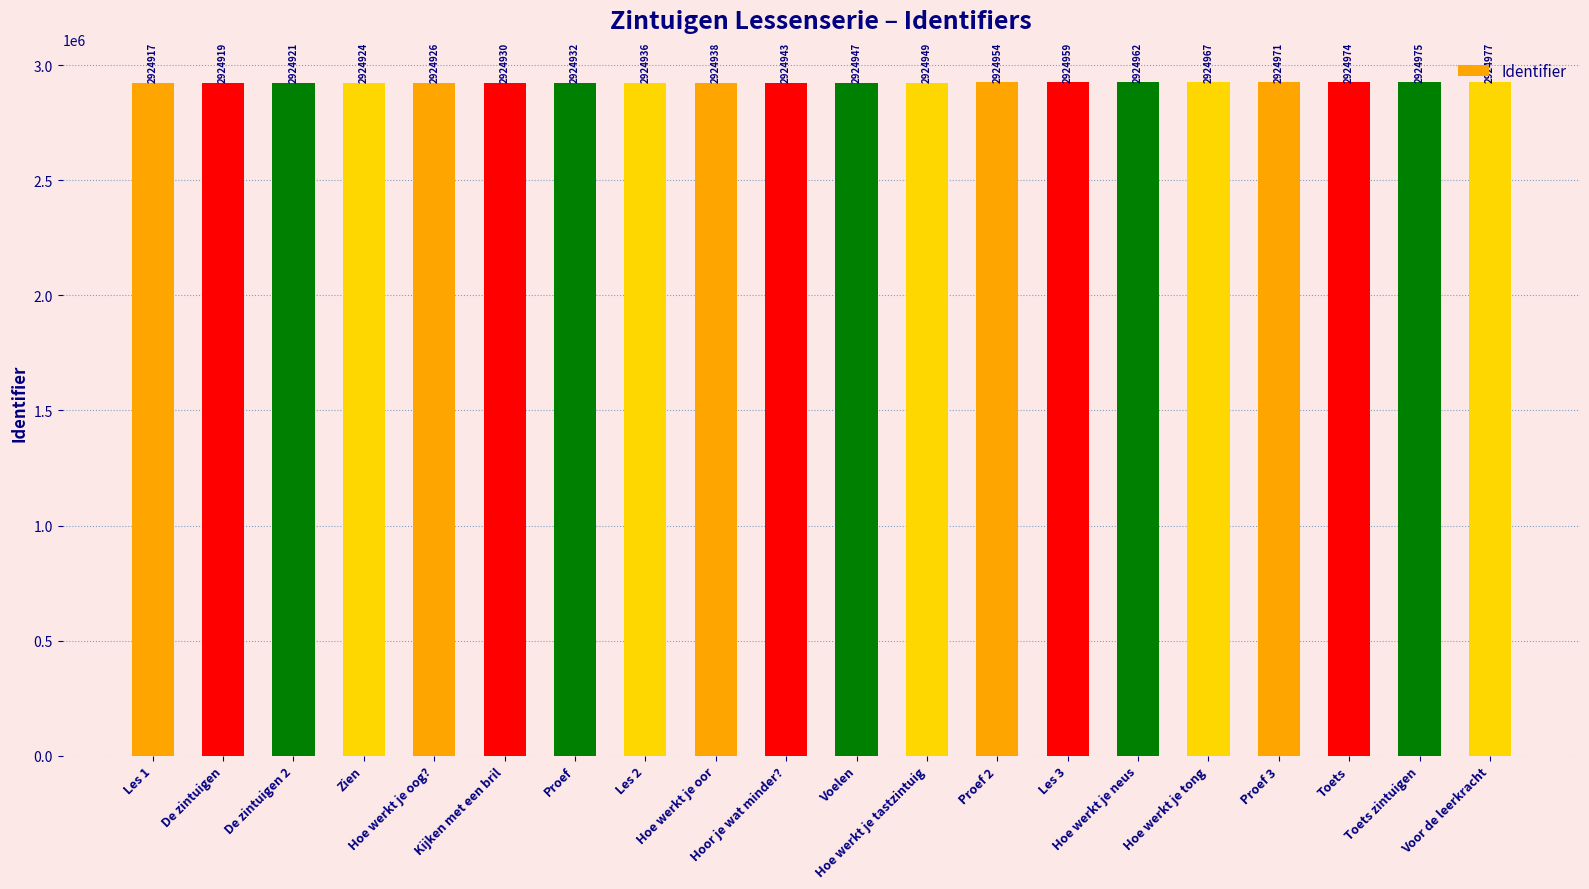

What is the label of the 8th bar from the right?

Proef 2